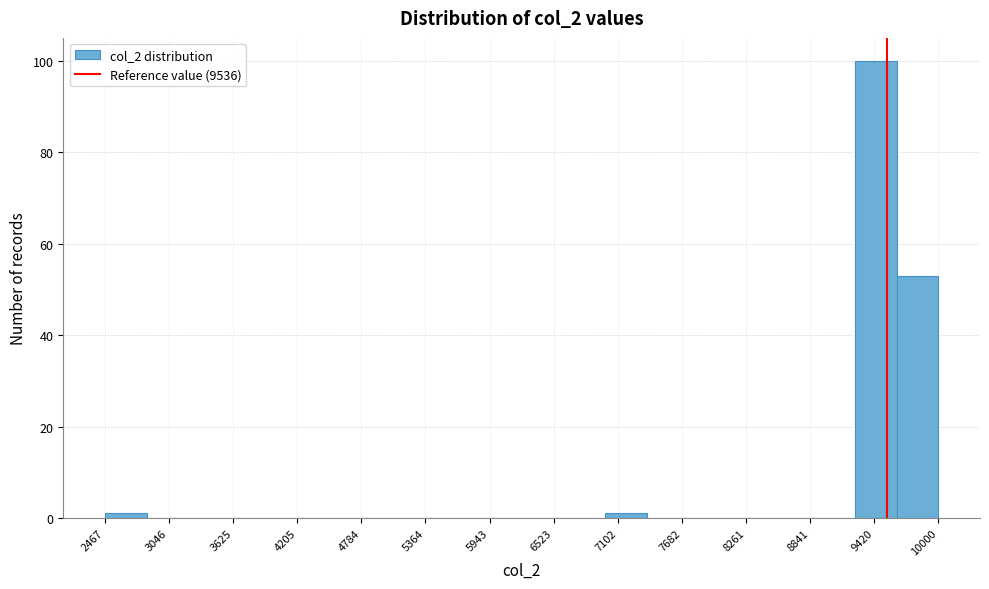

Read against the x-axis, roughly where is the centre of the tallest bar?

9400